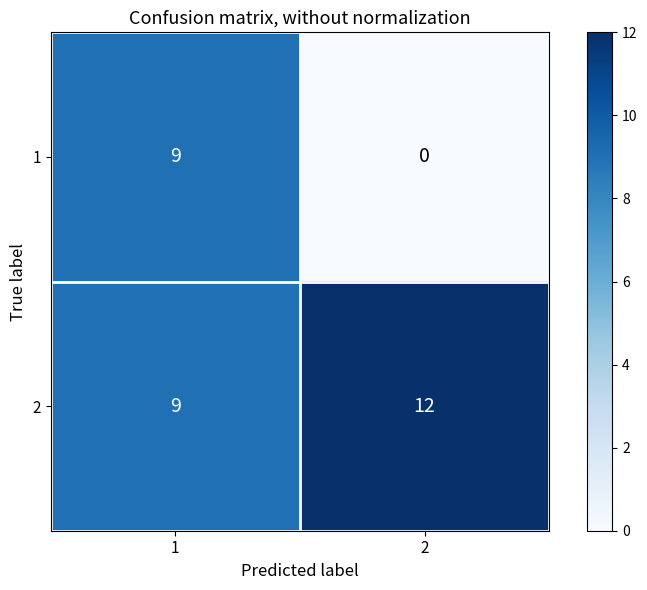

Reading left to right, transcribe all the data shown in this chart.

1: 1=9	2=0
2: 1=9	2=12